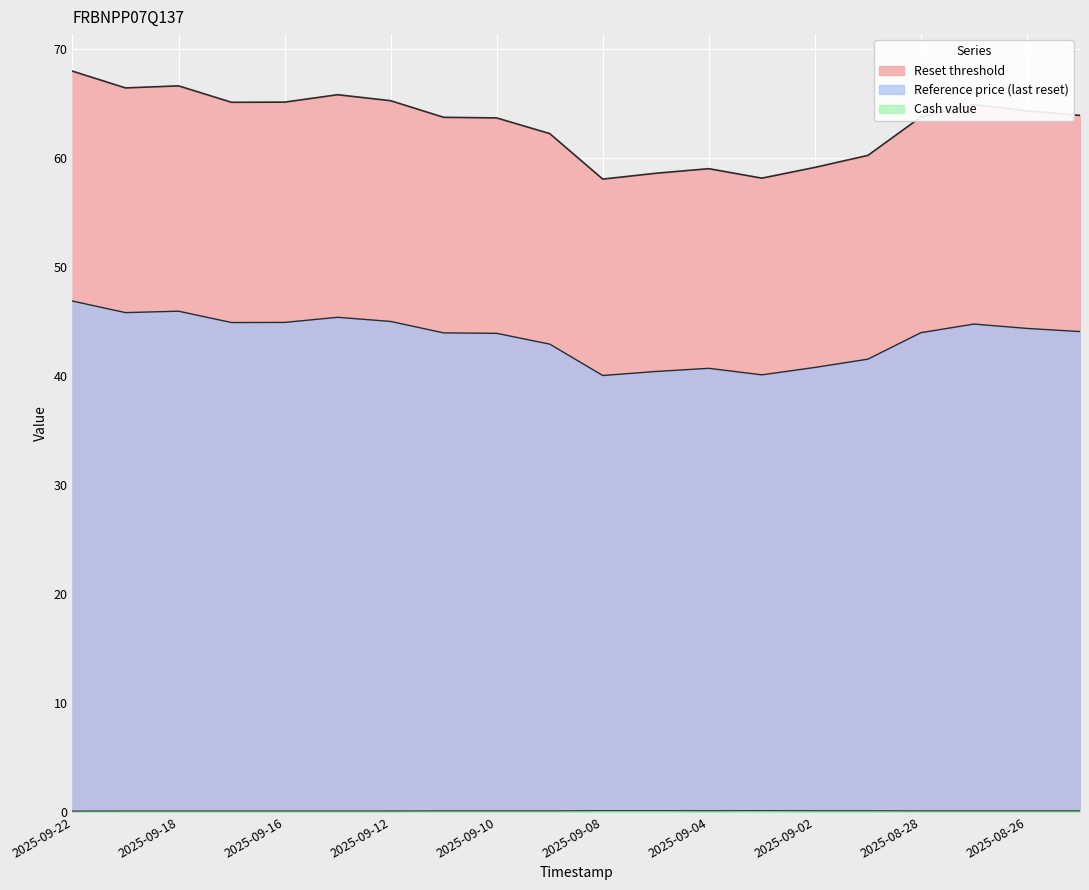

What are all the series names shown in the legend?

Reset threshold, Reference price (last reset), Cash value